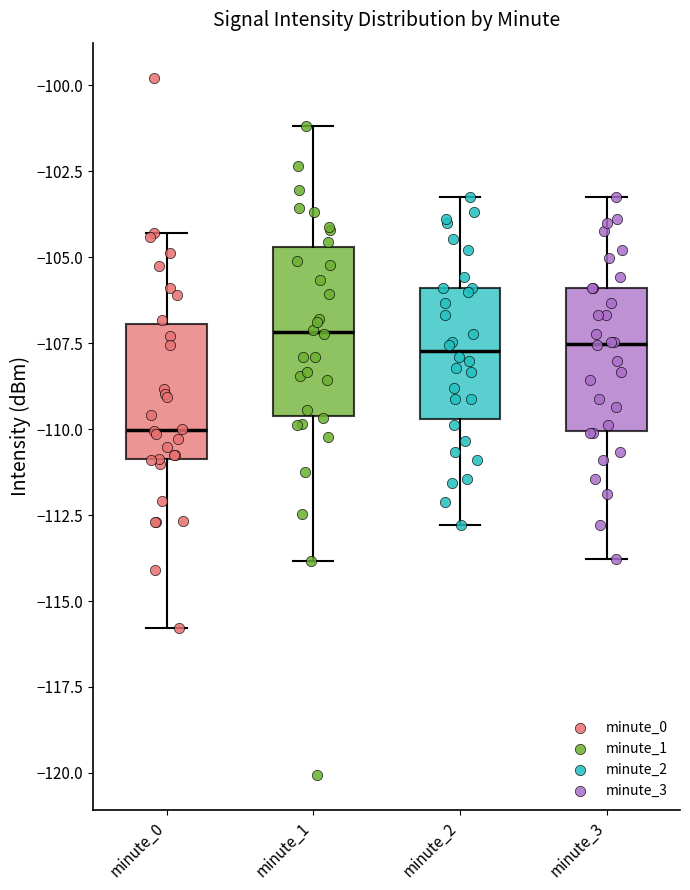

Reading left to right, read every box against the y-axis: the position of its median line, the range the box covers, and the ends of its whiskers. The values are not printed on the chart, so give them approximately, as read against the axis.

minute_0: median -110.0, box -111.0 to -107.0, whiskers -116.0 to -104.5
minute_1: median -107.0, box -109.5 to -104.5, whiskers -114.0 to -101.0
minute_2: median -107.5, box -109.5 to -106.0, whiskers -113.0 to -103.0
minute_3: median -107.5, box -110.0 to -106.0, whiskers -114.0 to -103.0